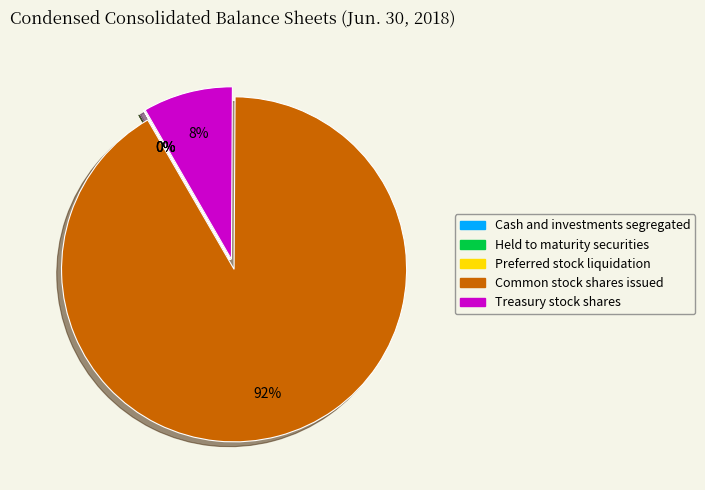

How many slices are in this pie chart?

5